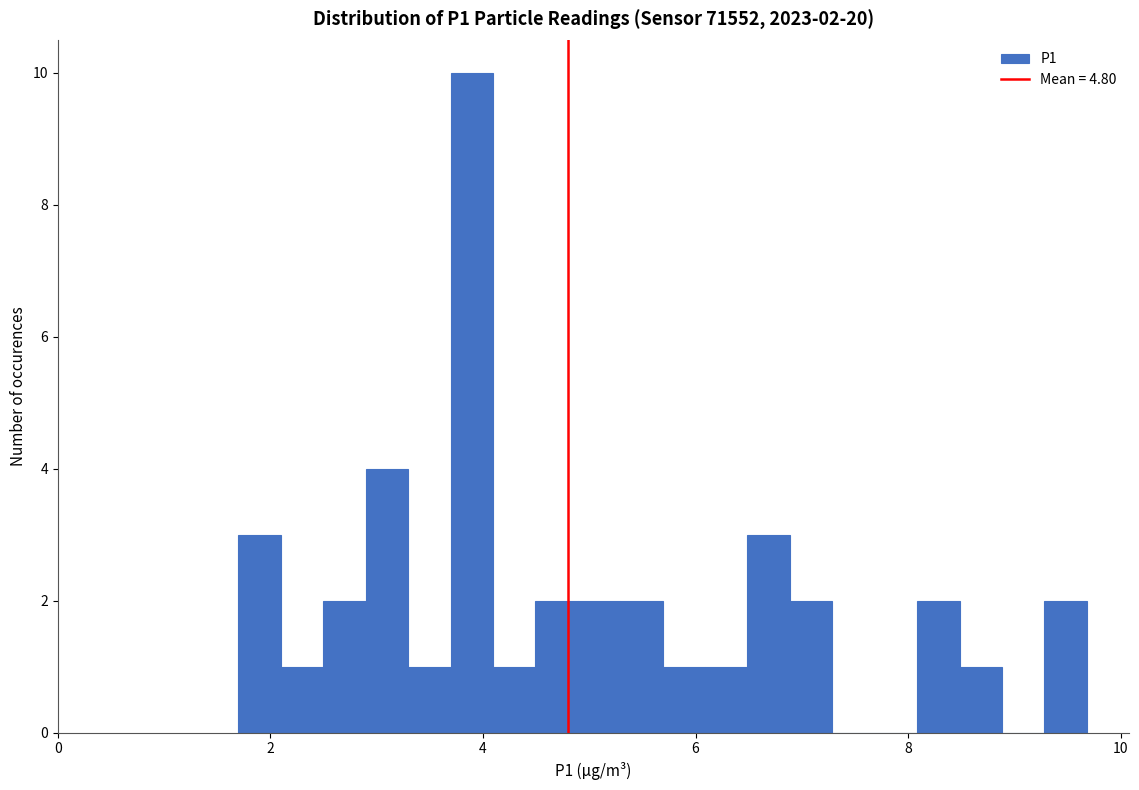

Read against the x-axis, roughly where is the centre of the tallest bar?

3.8